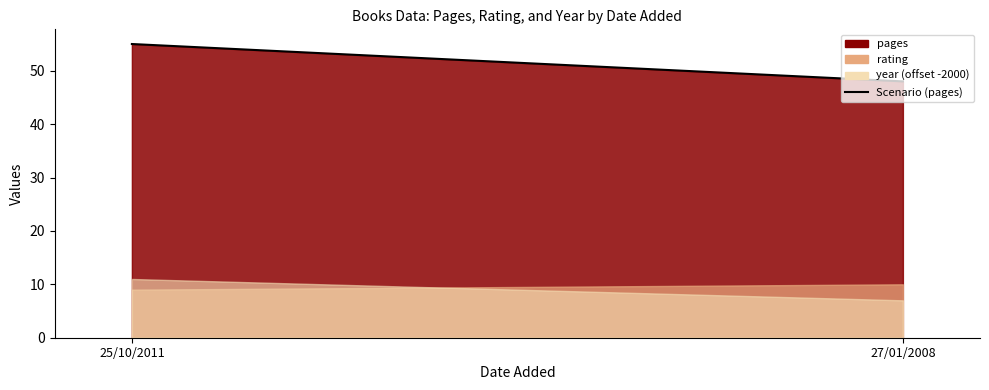

How many lines are shown in the chart?

1